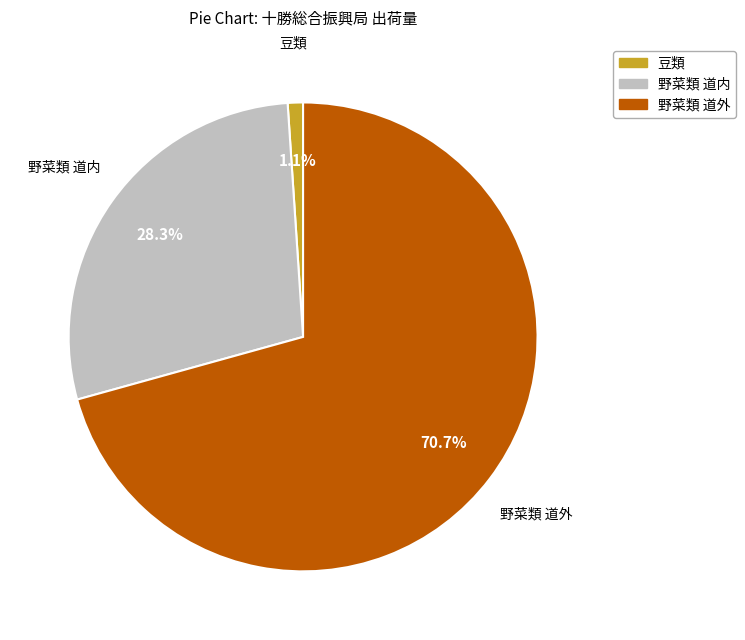

Is there any slice that represents more than half of the pie?

Yes